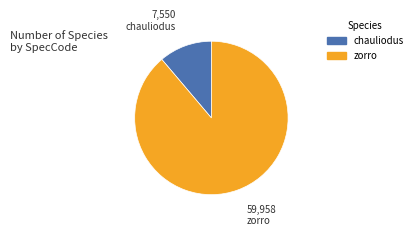

What is the smallest slice in the pie chart?

chauliodus